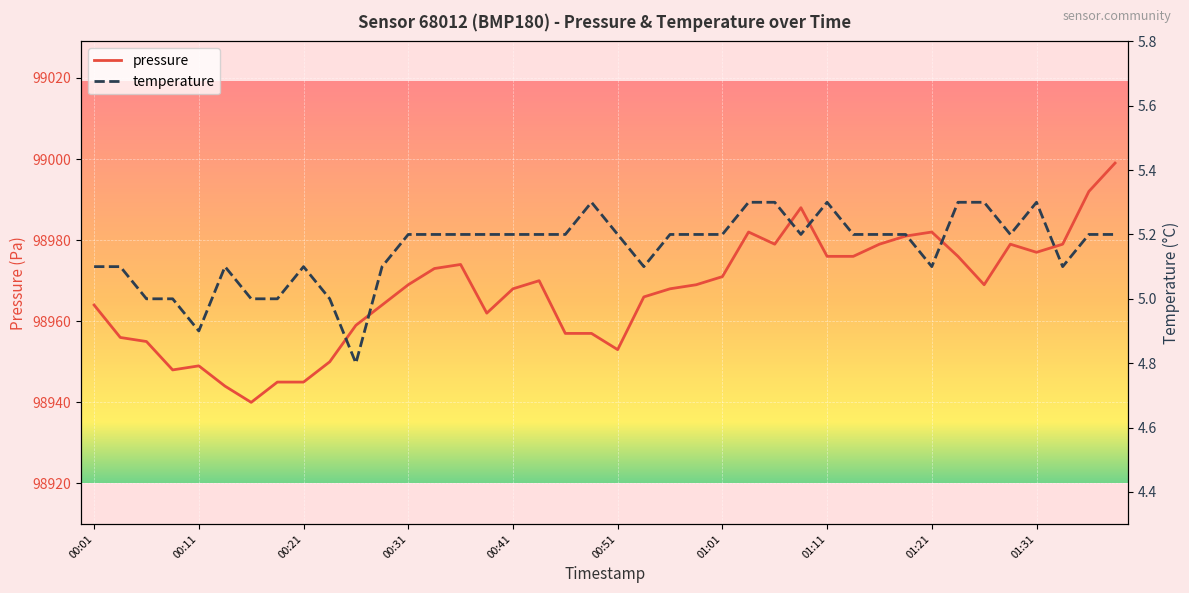

At how many categories does at least one series exceed 33700?

40